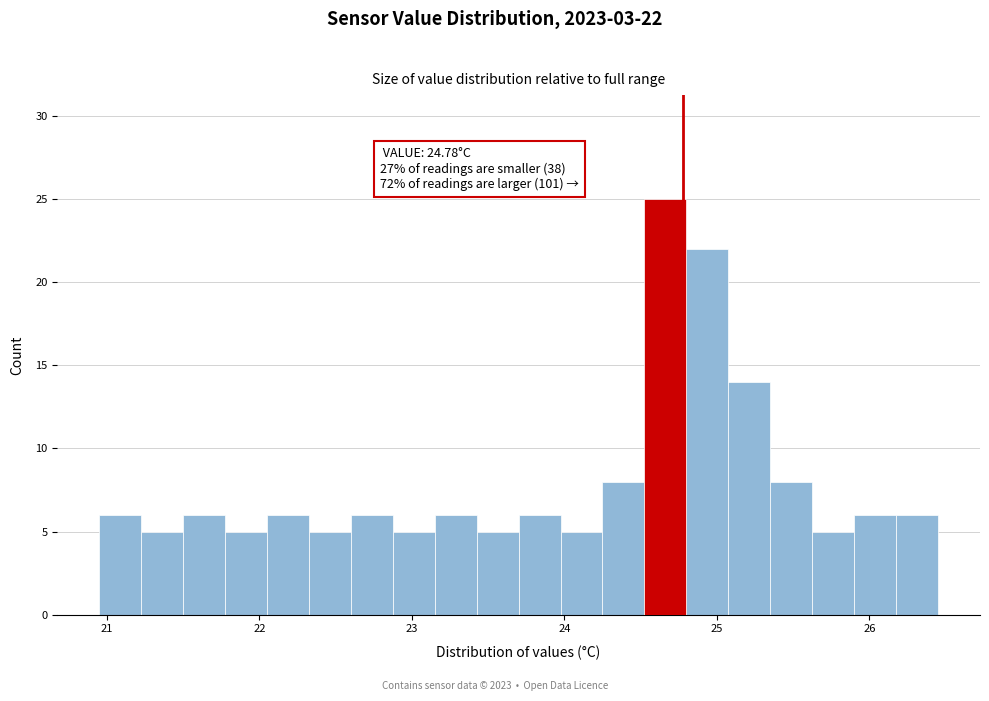

Read against the x-axis, roughly where is the centre of the tallest bar?

24.7